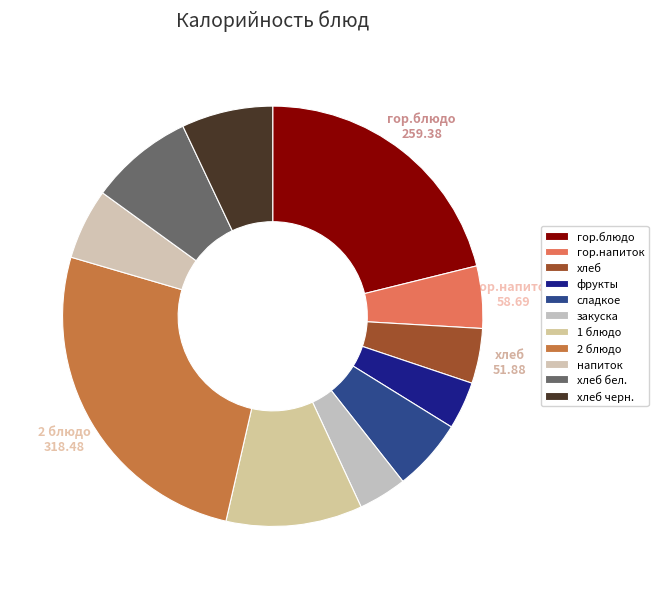

What is the smallest slice in the pie chart?

фрукты